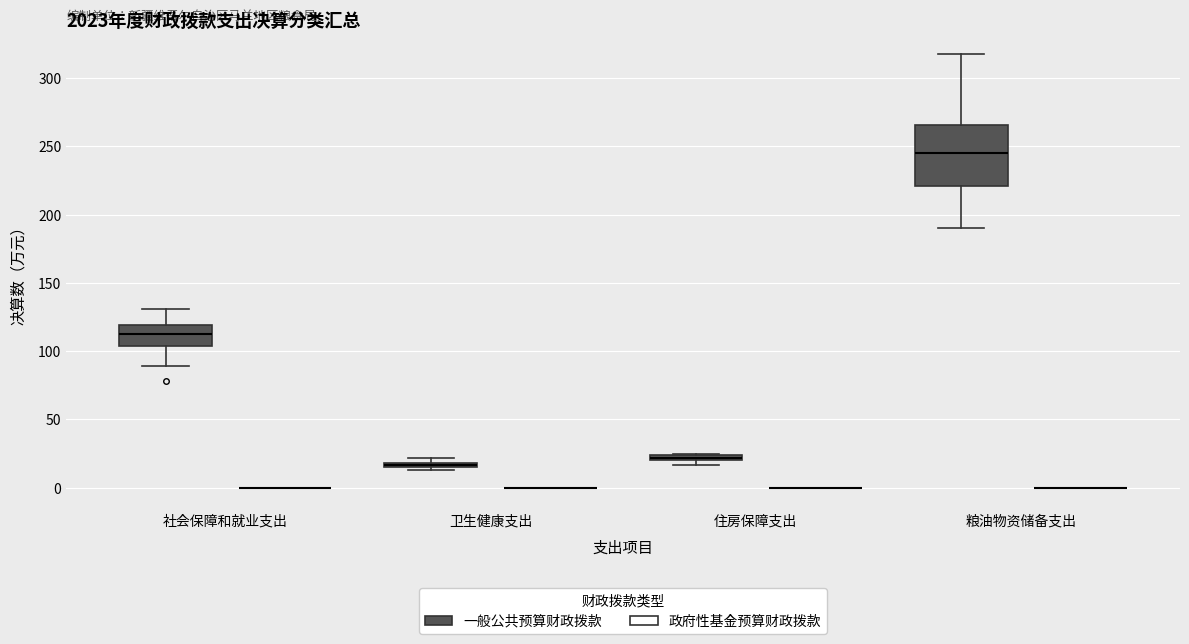

Comparing the boxes themselves (not the whiskers), which one is the tallest?

粮油物资储备支出 (一般公共预算财政拨款)